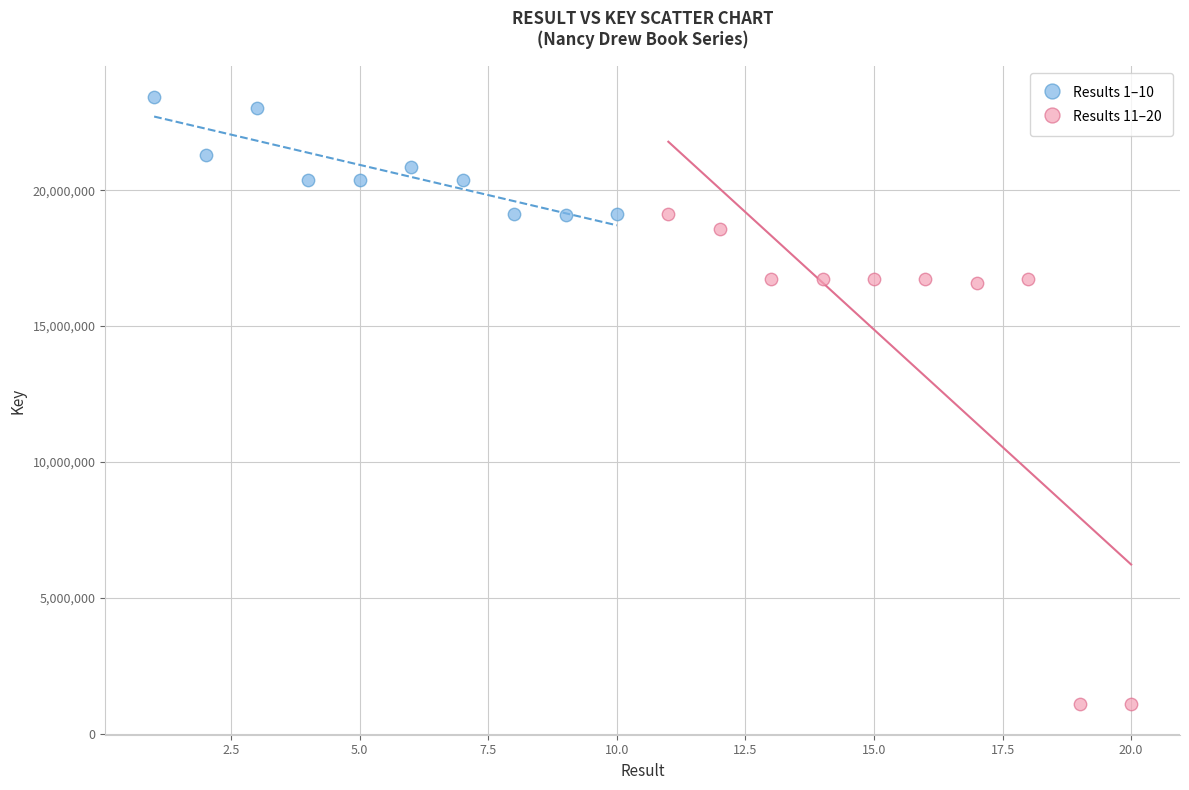

Which series reaches the maximum Y coordinate?

Results 1–10